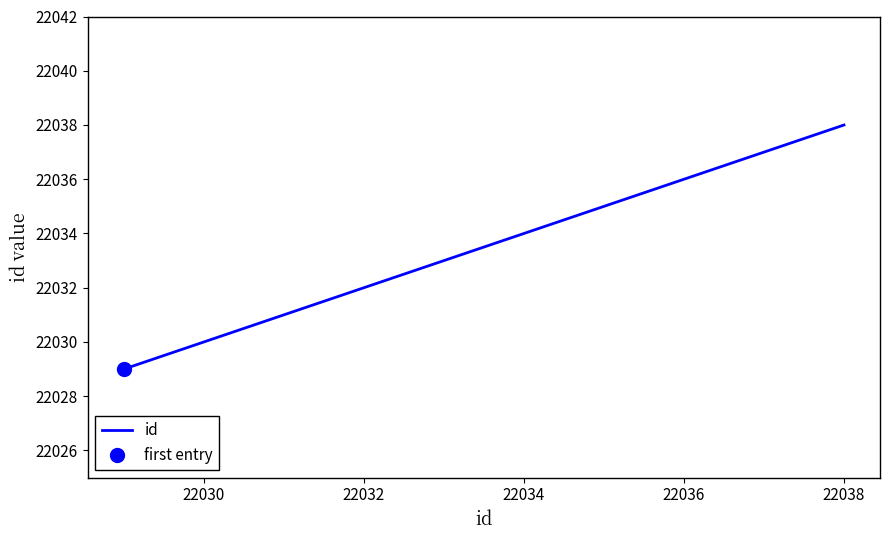

Which category has the highest value in the id series?

22038